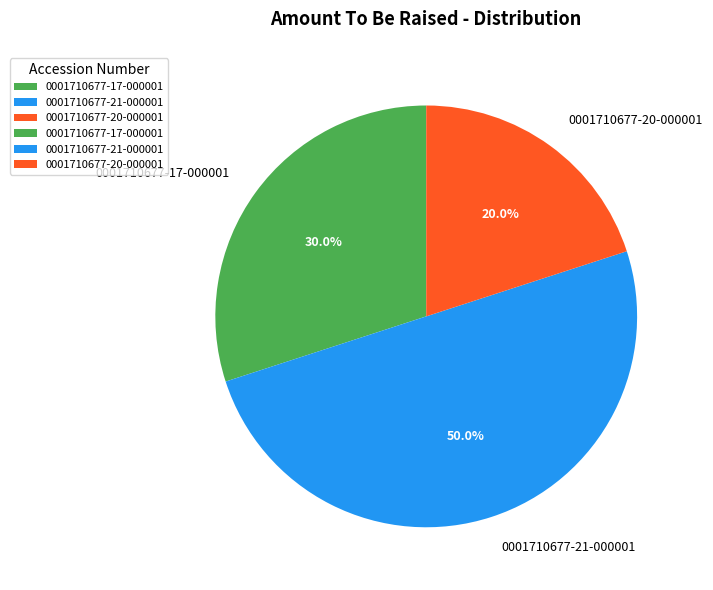

True or false: 0001710677-20-000001 accounts for 20% of the total.

True